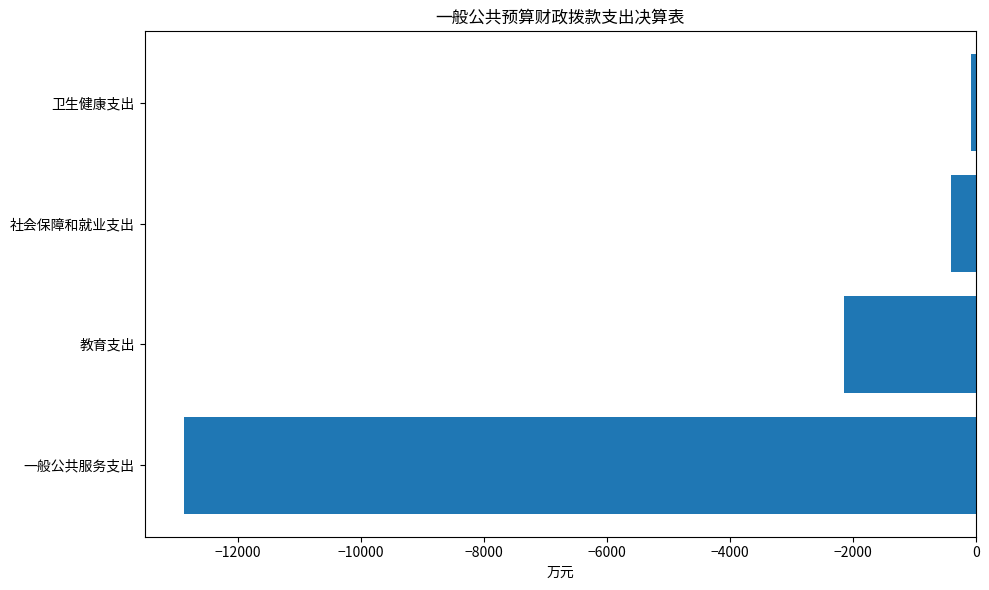

Are the bars horizontal?

Yes